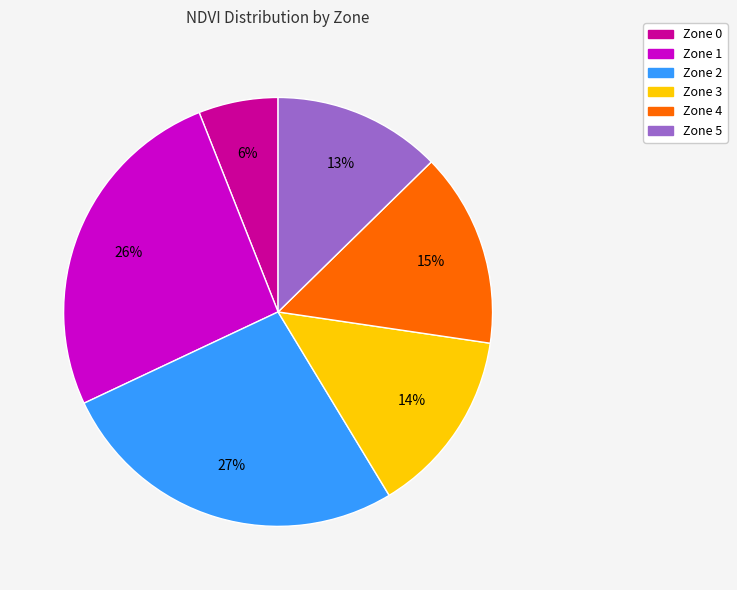

Do Zone 1 and Zone 4 together represent more than half of the pie?

No